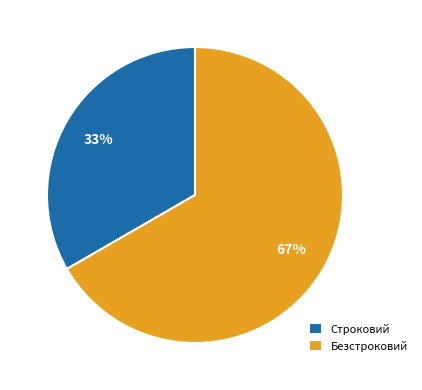

Count the number of slices in the pie.

2